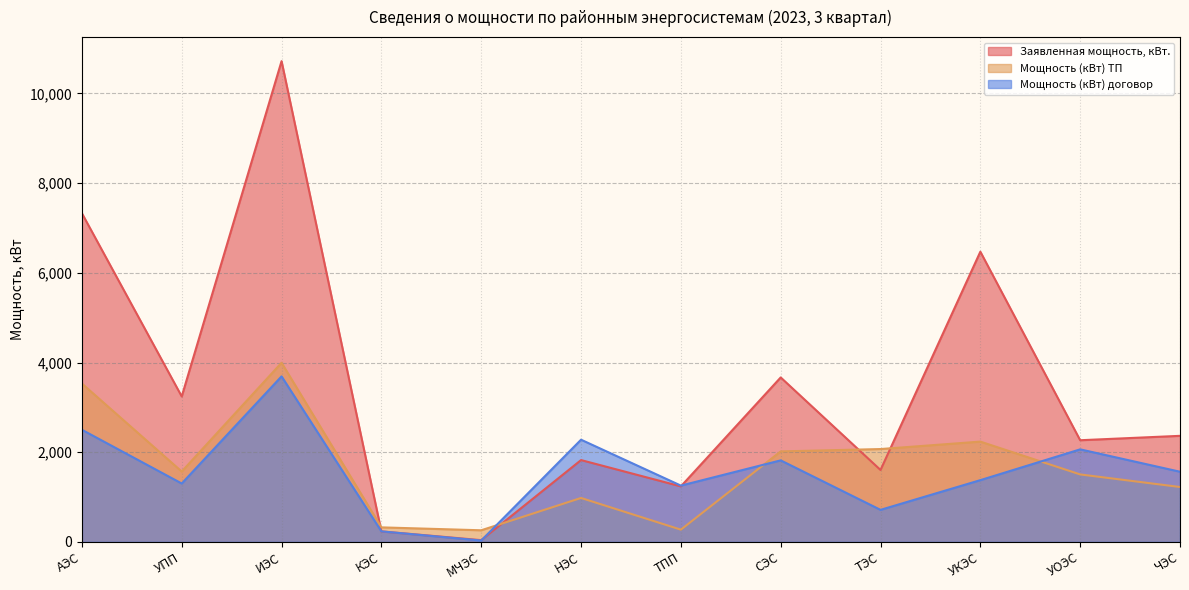

How many values in the Мощность (кВт) договор series exceed 1564?

6